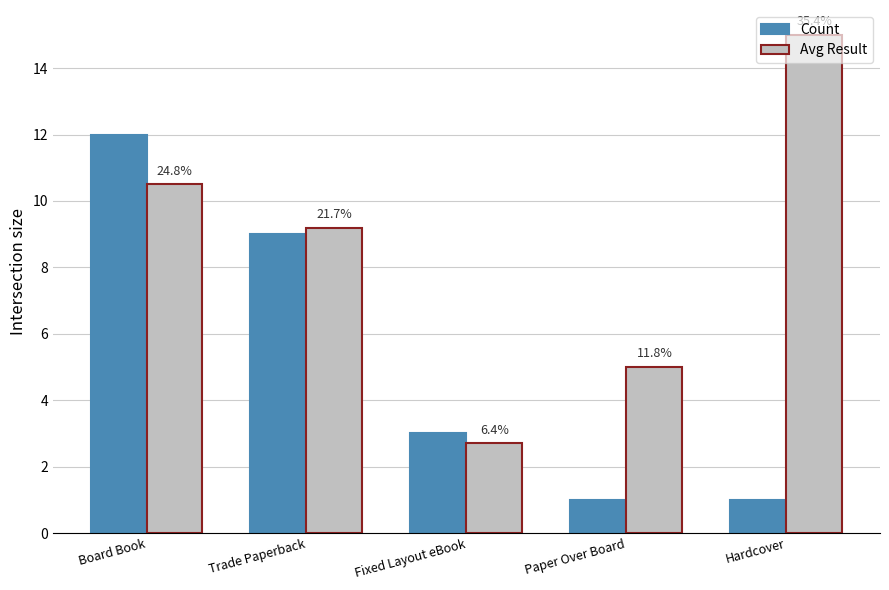

What are all the series names shown in the legend?

Count, Avg Result